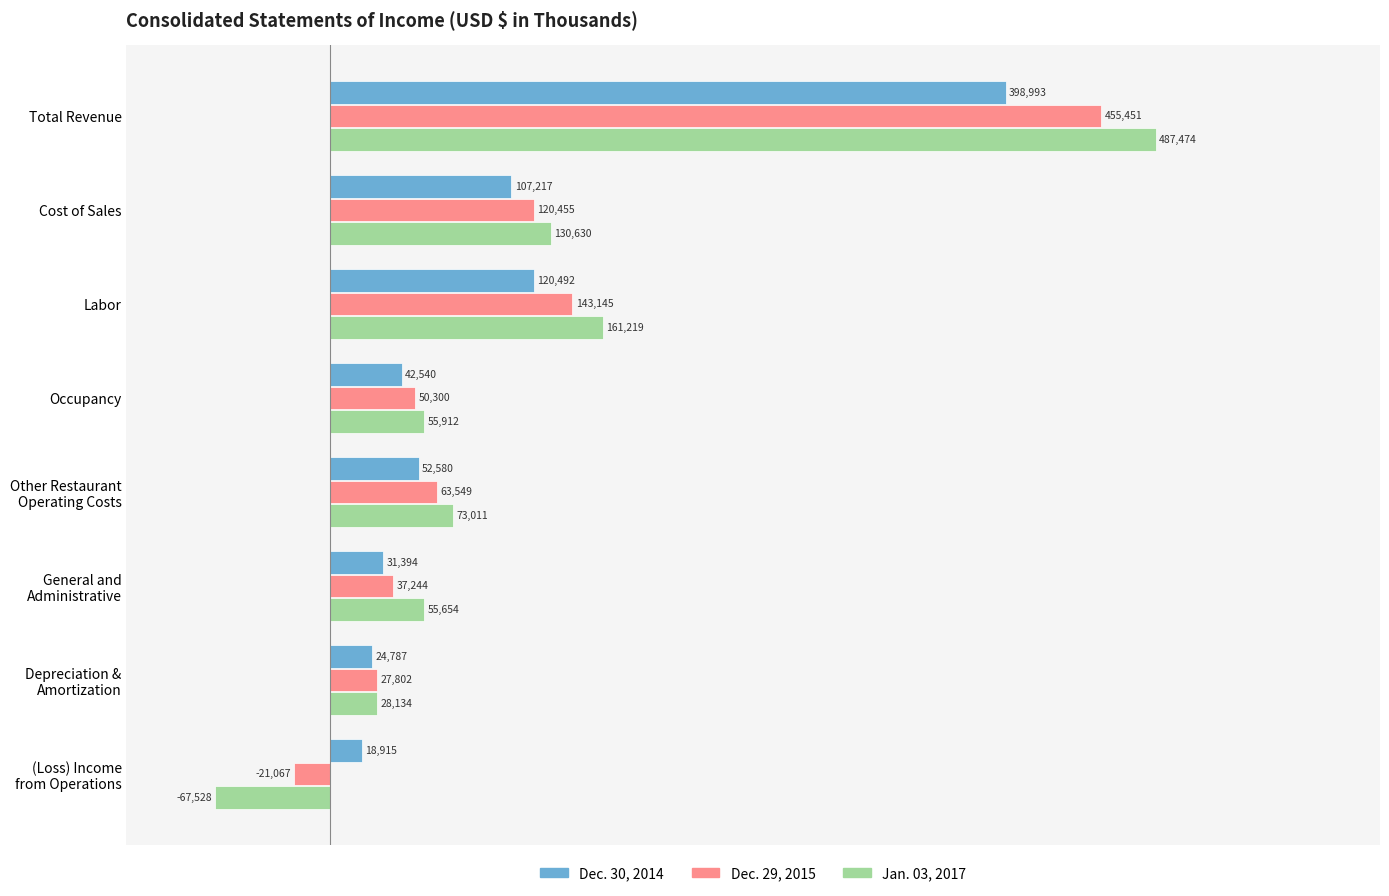

At Labor, list the series in order from largest to smallest.

Jan. 03, 2017, Dec. 29, 2015, Dec. 30, 2014